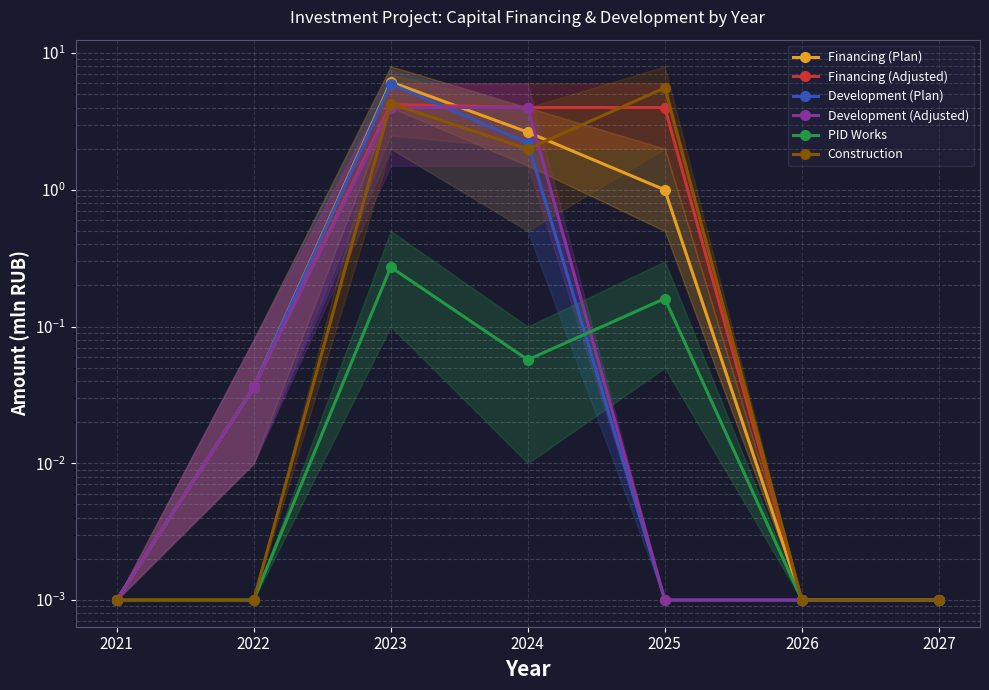

Reading left to right, transcribe all the data shown in this chart.

Financing (Plan): 0.0	0.0	6.2	2.6	1.0	0.0	0.0
Financing (Adjusted): 0.0	0.0	4.2	4.0	4.0	0.0	0.0
Development (Plan): 0.0	0.0	6.0	2.2	0.0	0.0	0.0
Development (Adjusted): 0.0	0.0	4.0	4.0	0.0	0.0	0.0
PID Works: 0.0	0.0	0.3	0.1	0.2	0.0	0.0
Construction: 0.0	0.0	4.3	2.0	5.6	0.0	0.0